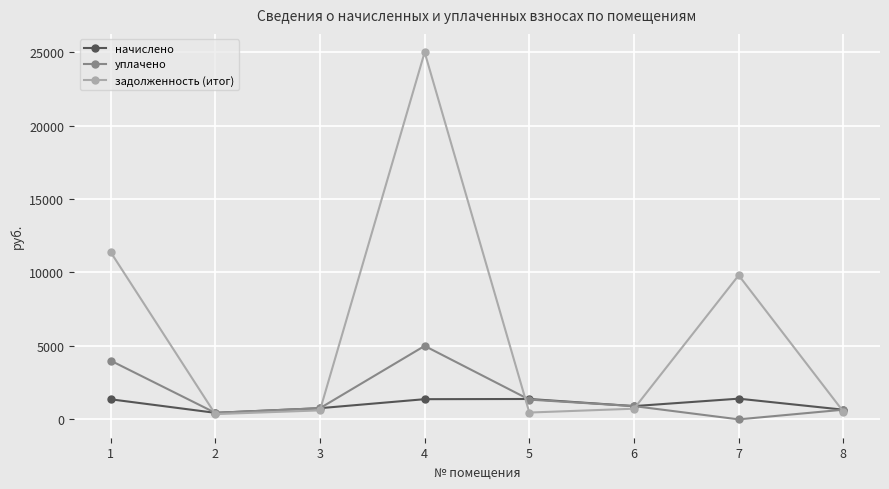

Which series has the largest total across all categories?

задолженность (итог)